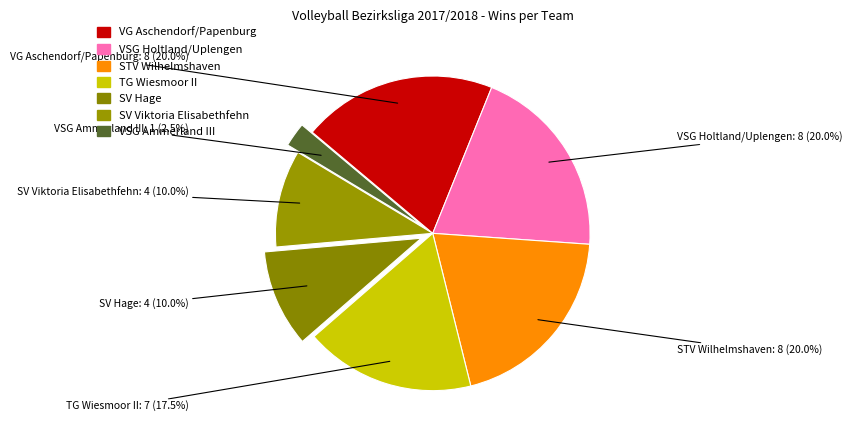

Approximately how many times larger is the value at SV Hage compared to SV Viktoria Elisabethfehn?

1.0